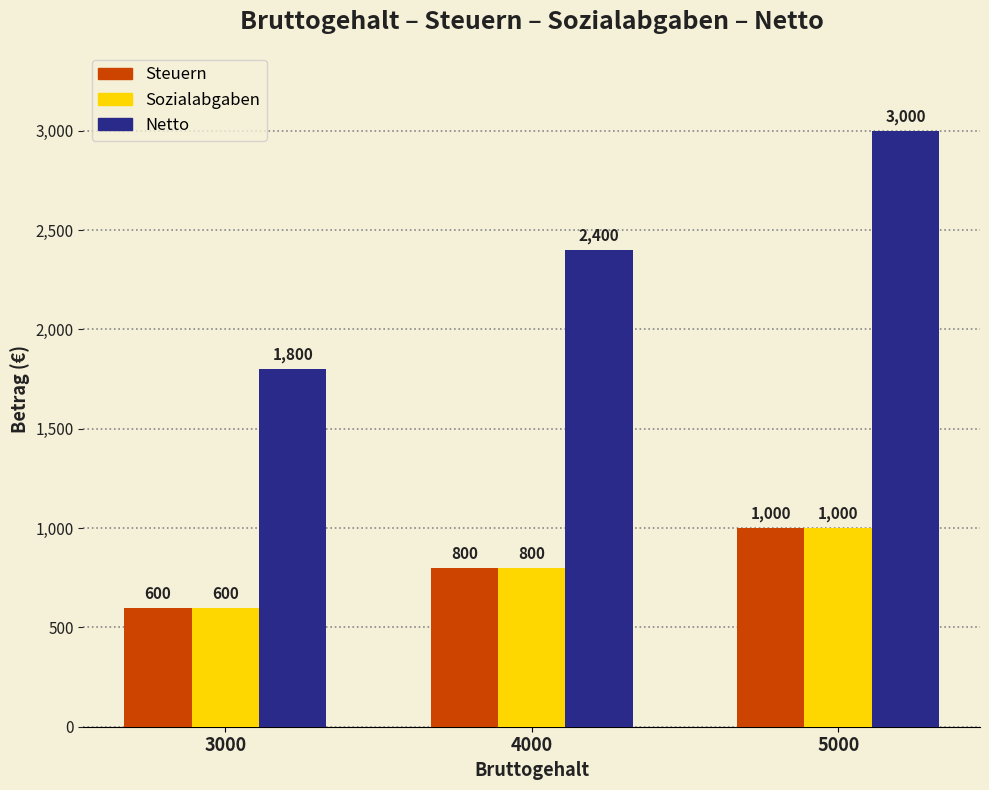

Are the bars horizontal?

No